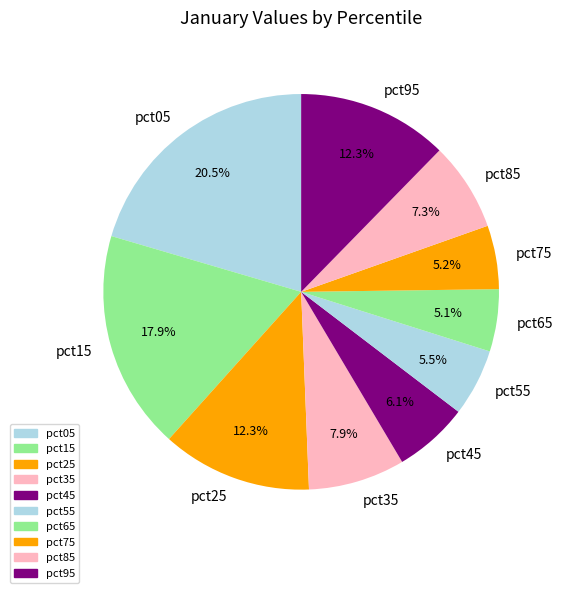

To the nearest percent, what is the combined percentage of pct05 and pct35?

28%